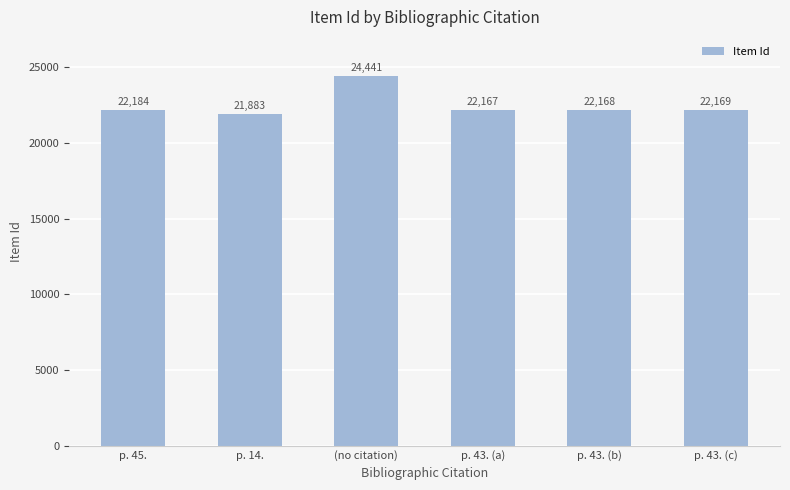

What is the average value?

22502